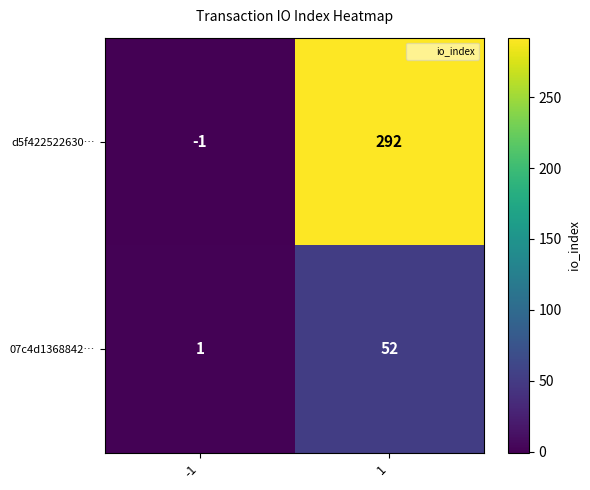

True or false: d5f422522630… has a value of 202 at 1.

False